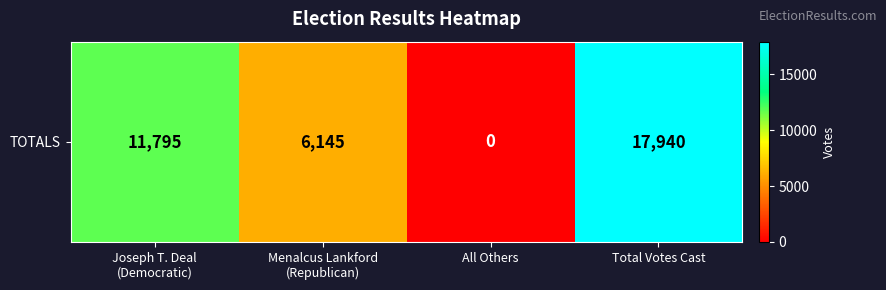

Reading right to left, what are all the values shown in this chart?

Total Votes Cast=17940	All Others=0	Menalcus Lankford
(Republican)=6145	Joseph T. Deal
(Democratic)=11795